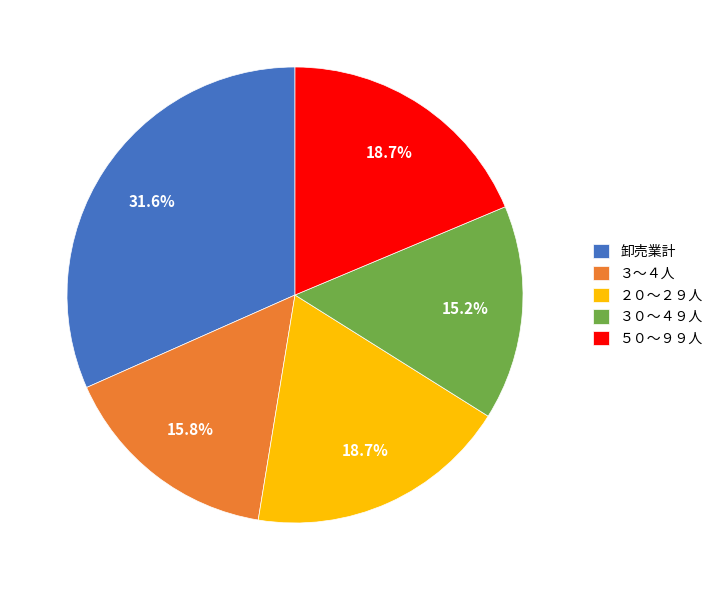

Count the number of slices in the pie.

5